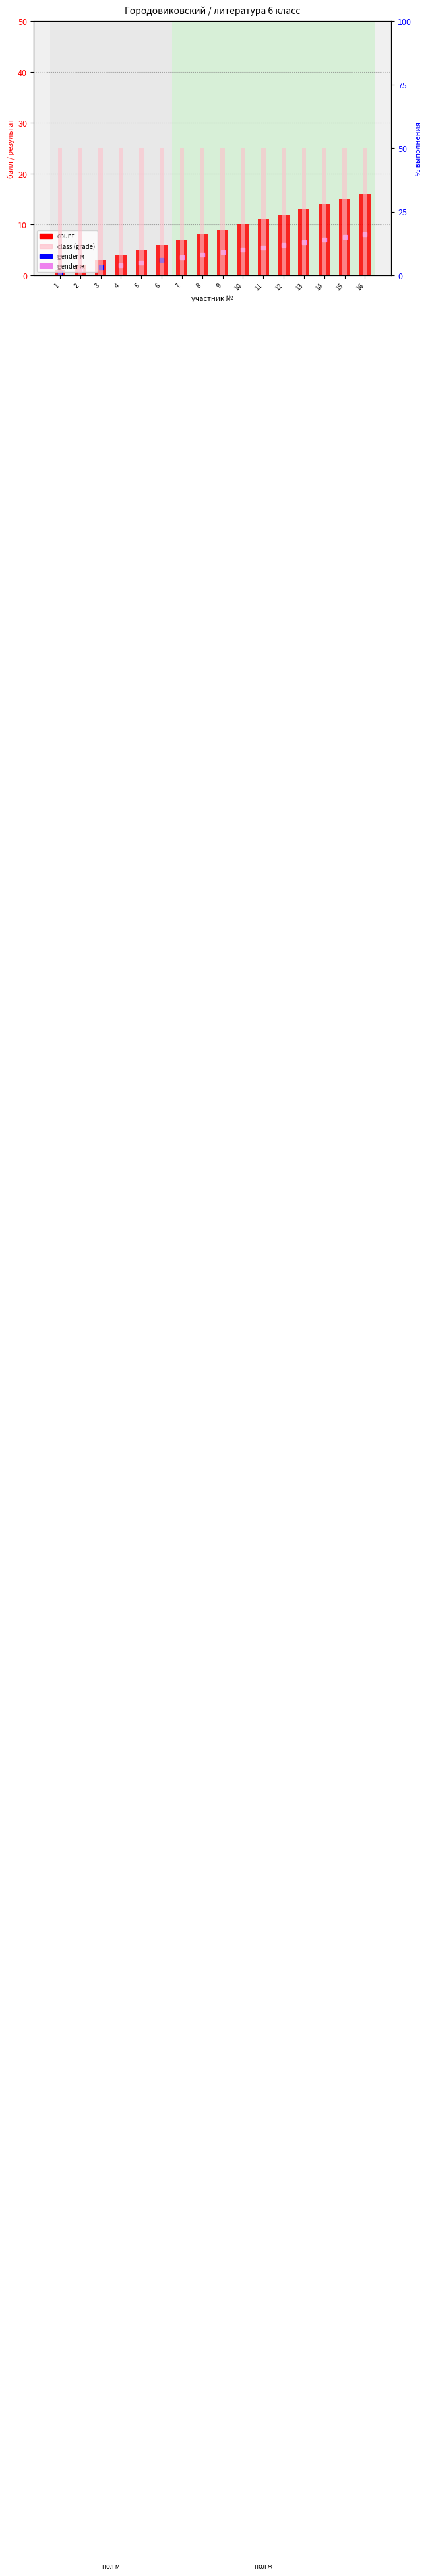

Between 2 and 1, which is larger?

2